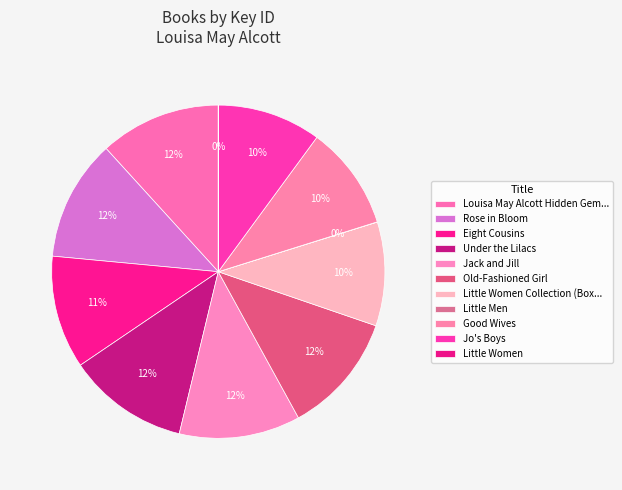

True or false: Under the Lilacs accounts for 1% of the total.

False